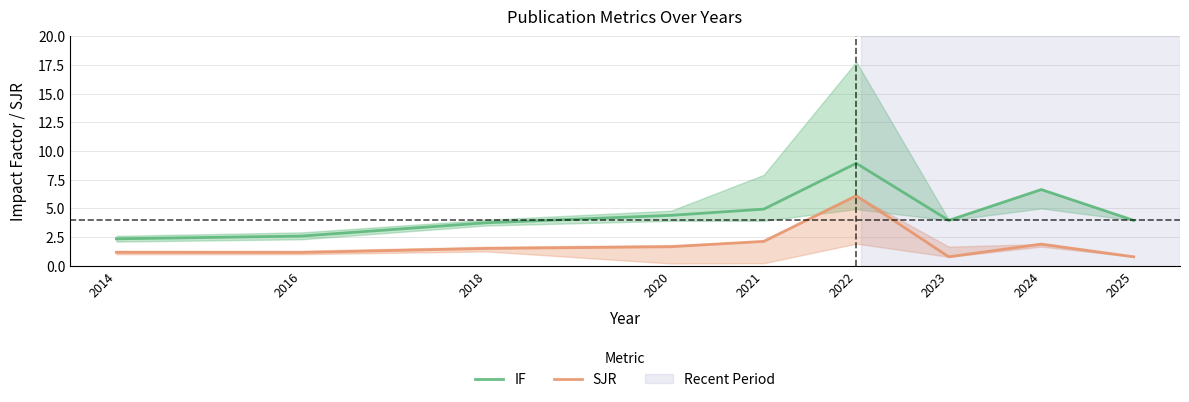

At which label does SJR reach its peak?

2022